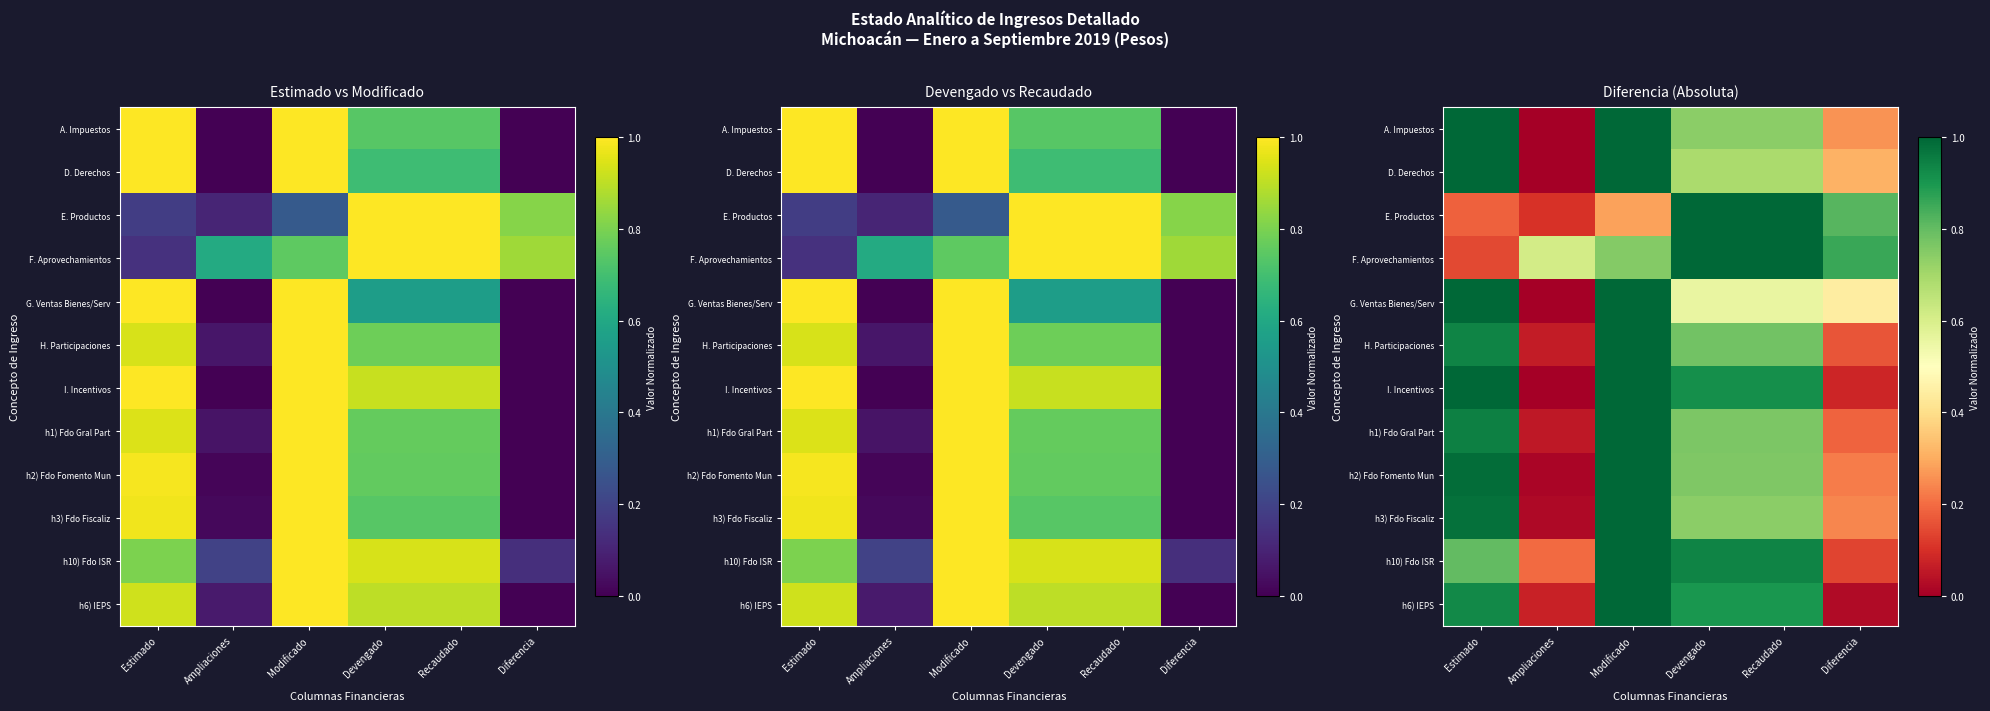

The A. Impuestos series shows 1.3 at Estimado. True or false?

False